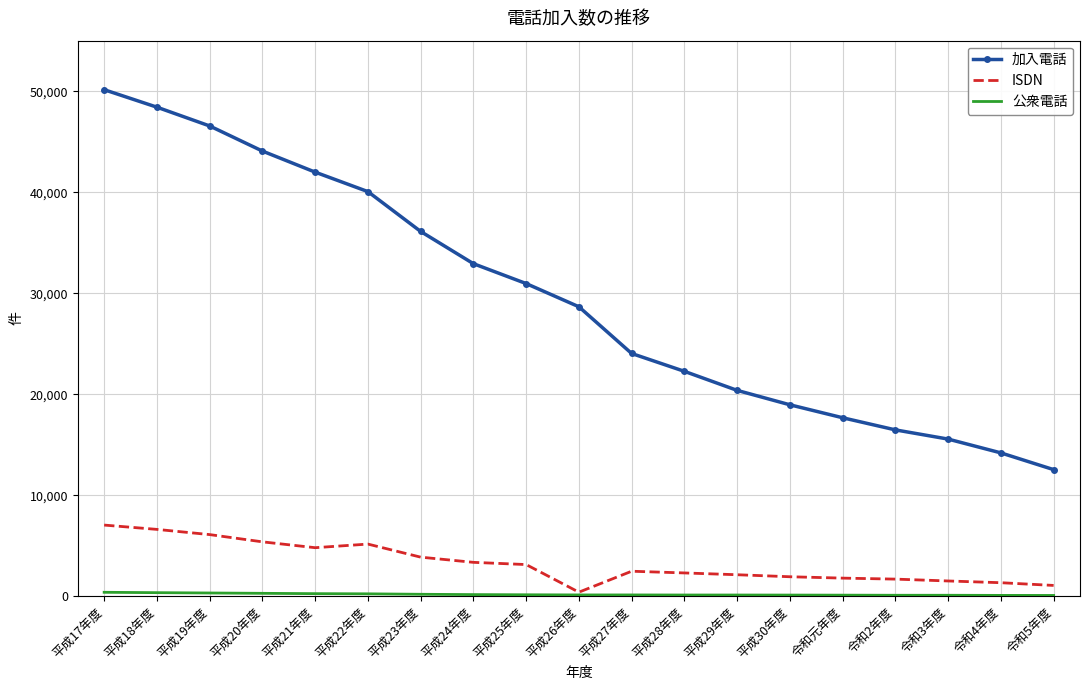

True or false: ISDN and 加入電話 cross at least once.

False